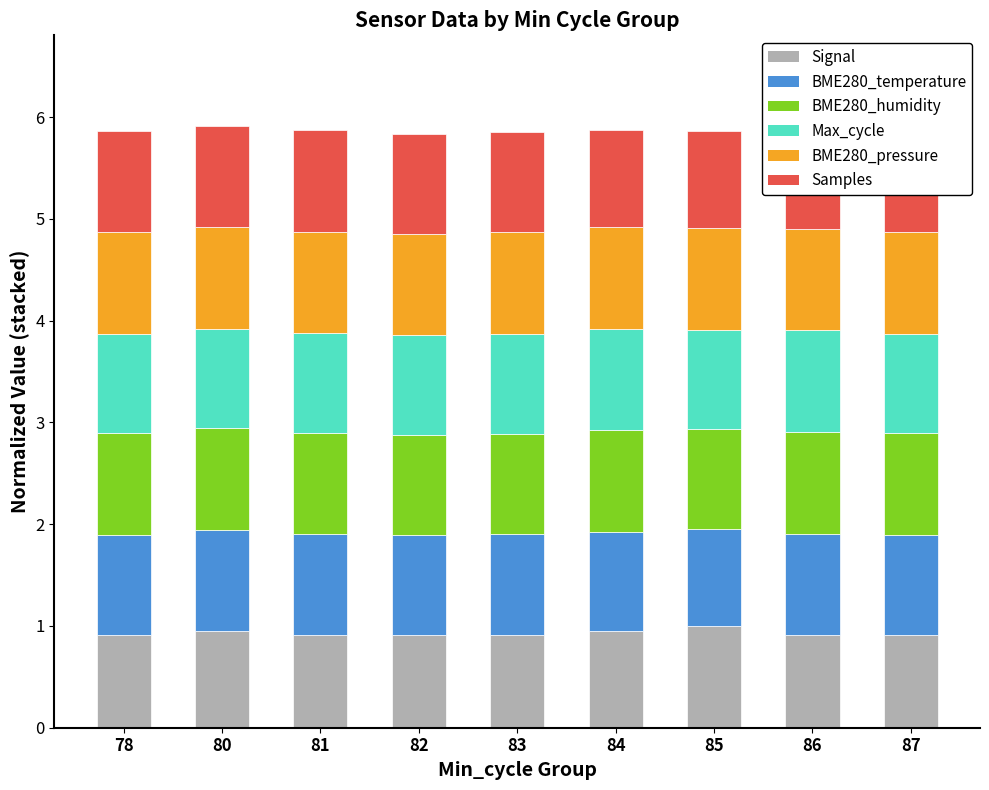

What is the difference between the highest and lowest values at 81?

0.1